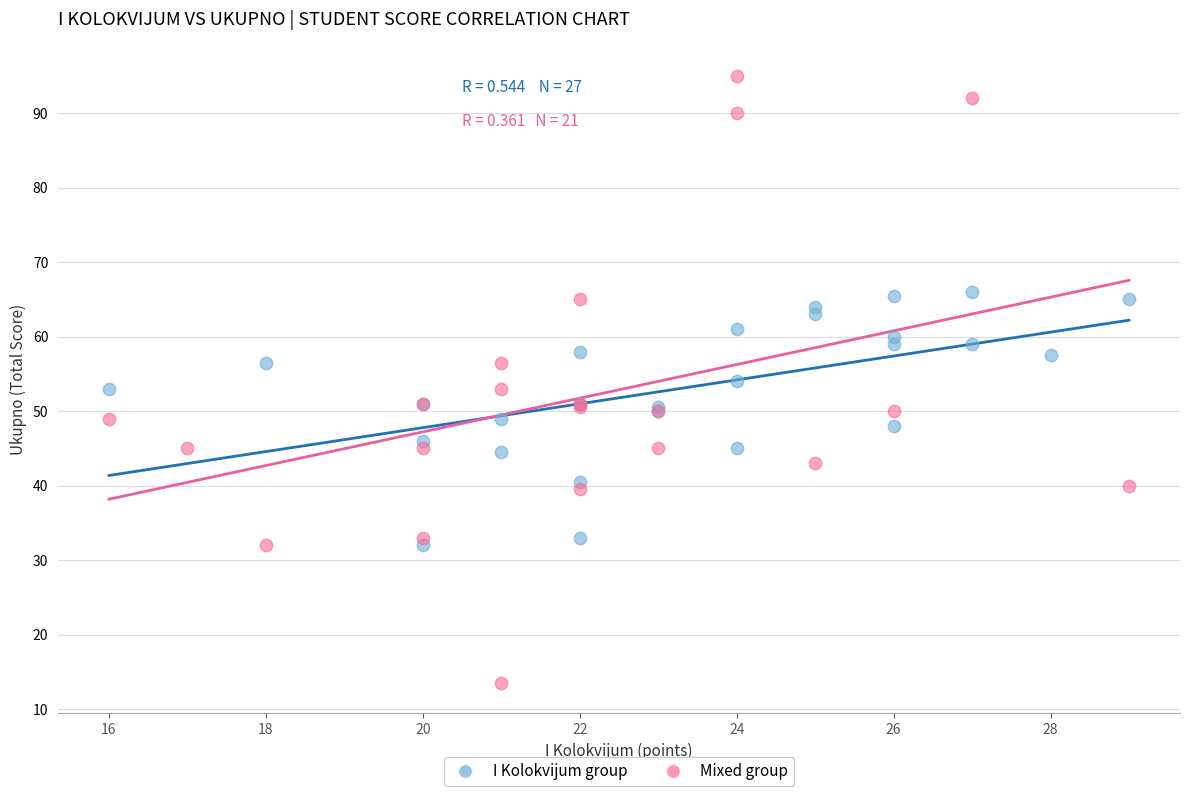

What are all the series names shown in the legend?

I Kolokvijum group, Mixed group